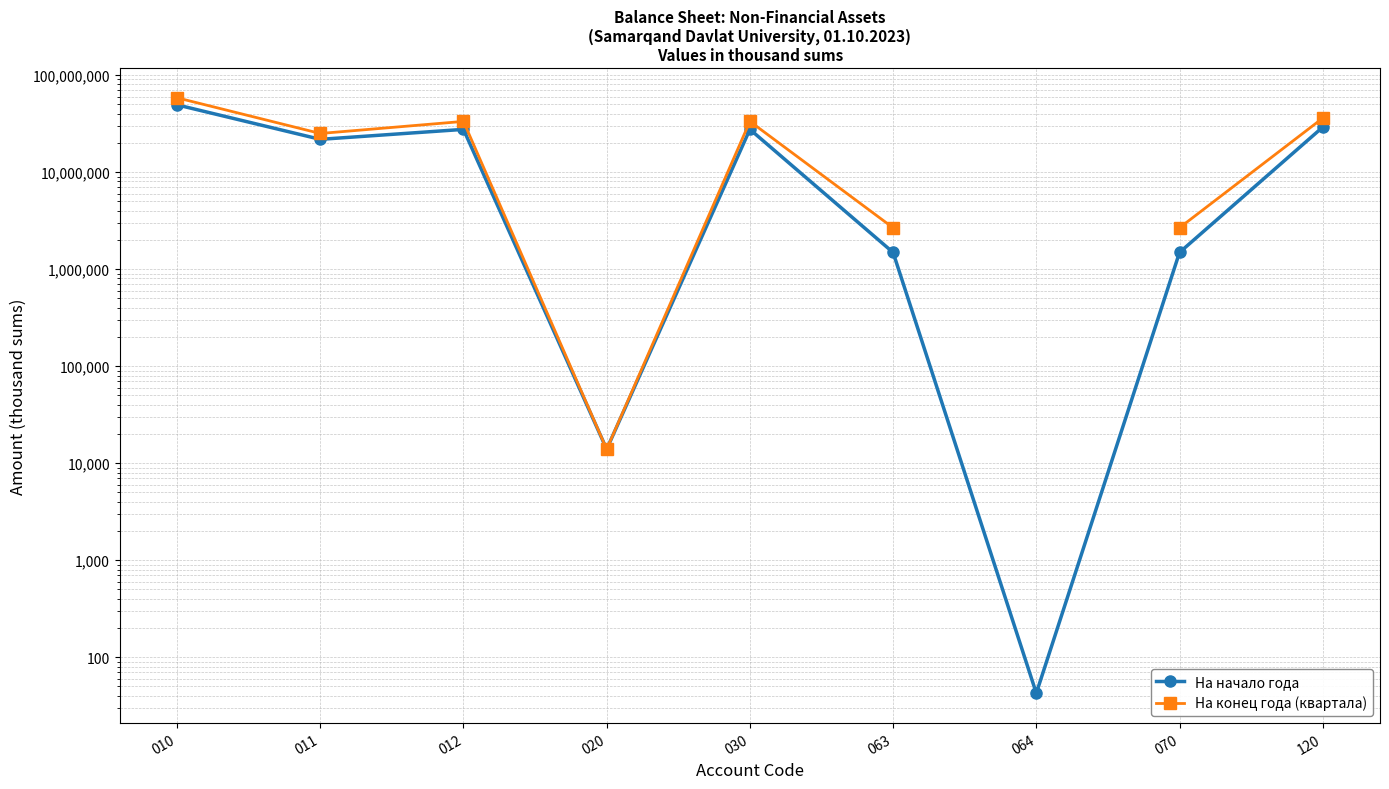

Where does the На начало года series first go above 21747530?

010